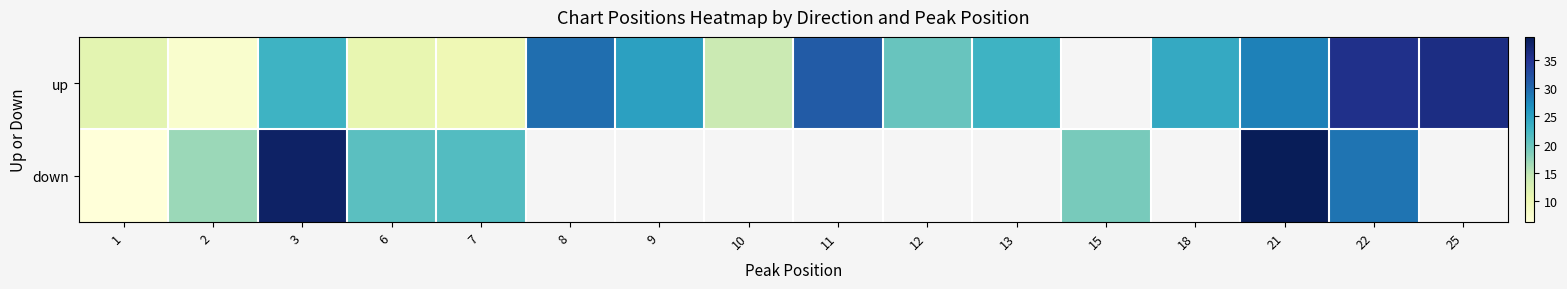

True or false: down has a value of 22.8 at 21.

False